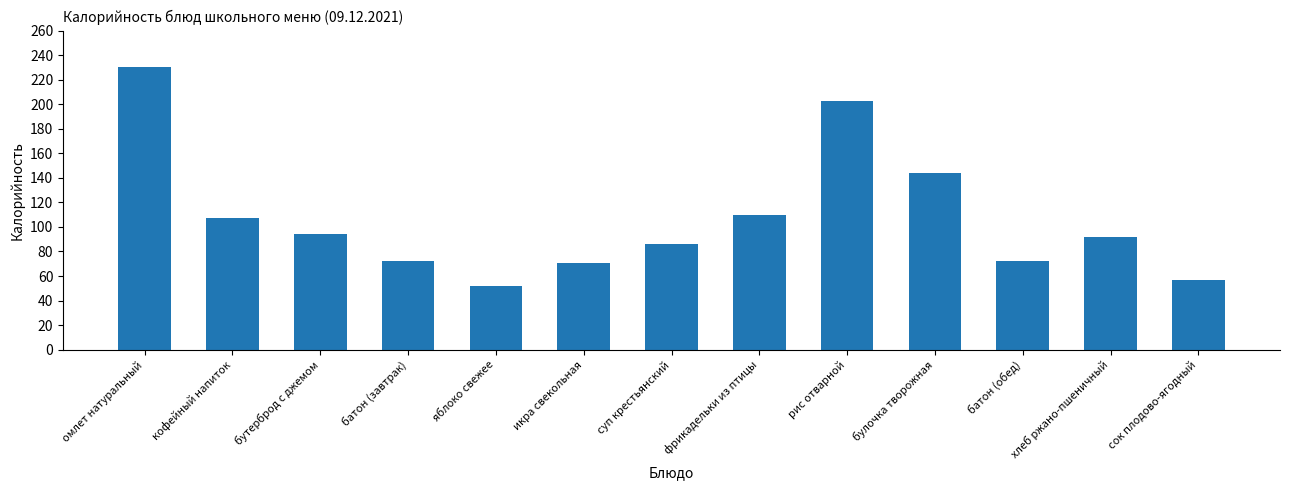

Count the number of data series in this chart.

1